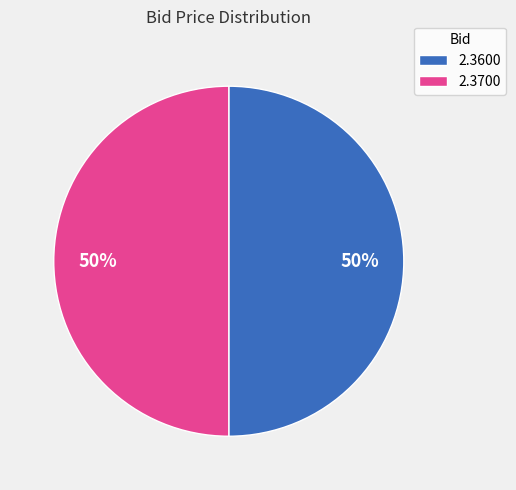

True or false: 2.3700 accounts for 58% of the total.

False